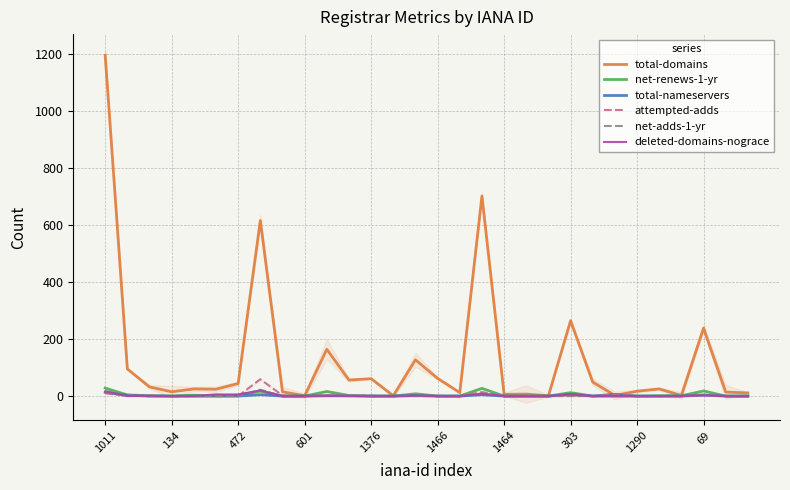

In net-renews-1-yr, how many points are higher than both neighbors (excluding endpoints)?

7